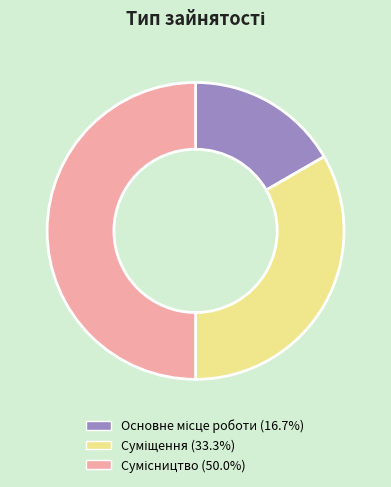

Count the number of slices in the pie.

3